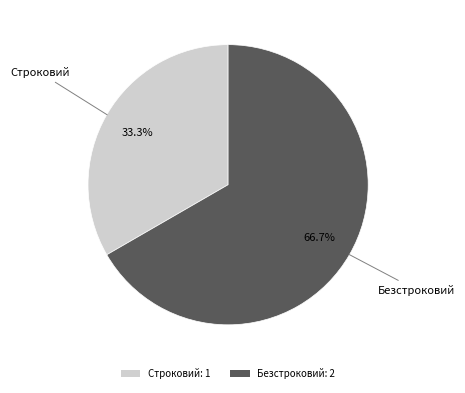

How many segments does this pie chart have?

2